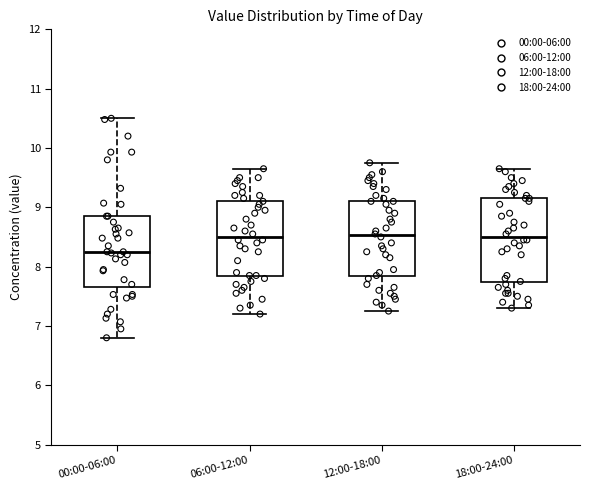

Reading left to right, transcribe this box plot: for each box, give where its median line is, the range the box spans, and where its two whiskers end, as read against the y-axis. The values are not printed on the chart, so give them approximately, as read against the axis.

00:00-06:00: median 8.3, box 7.7 to 8.9, whiskers 6.8 to 10.5
06:00-12:00: median 8.5, box 7.8 to 9.1, whiskers 7.2 to 9.7
12:00-18:00: median 8.5, box 7.8 to 9.1, whiskers 7.3 to 9.8
18:00-24:00: median 8.5, box 7.7 to 9.2, whiskers 7.3 to 9.7